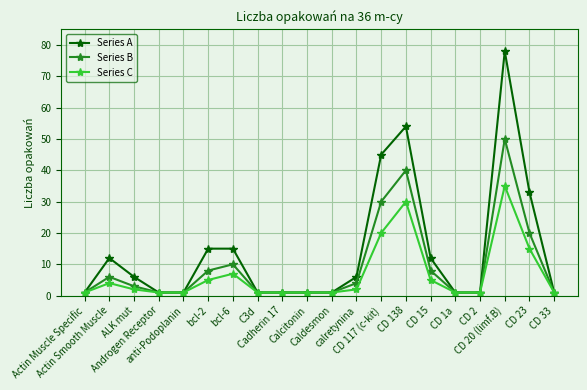

Which series has the widest spread of values?

Series A